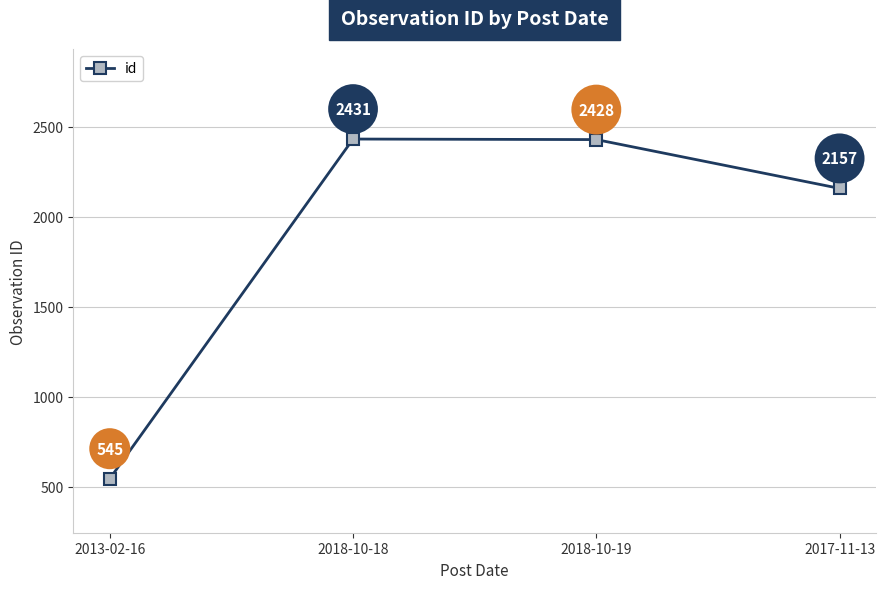

How many series are shown in this chart?

1